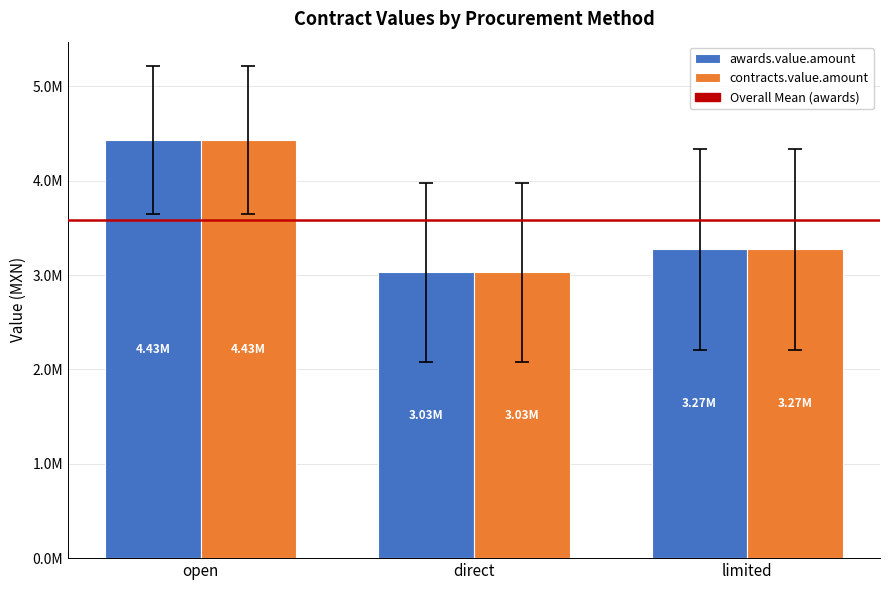

Are the bars grouped side by side (vs. stacked)?

Yes